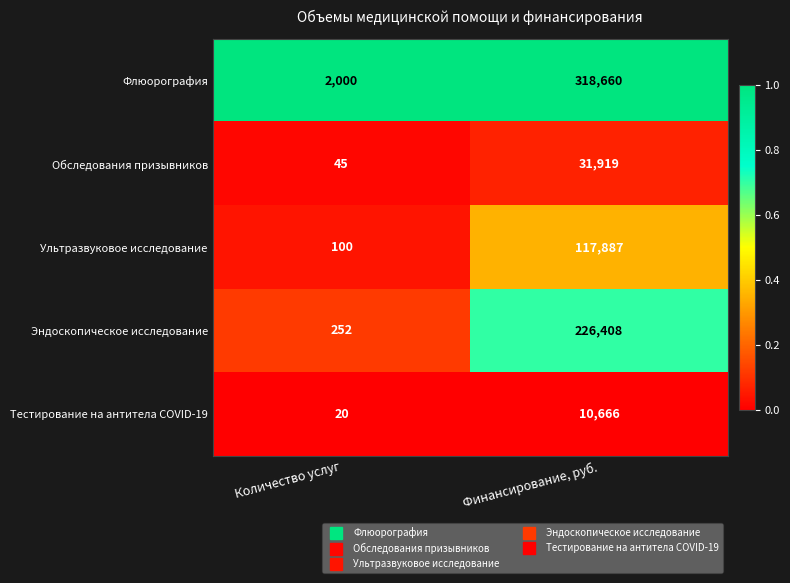

What is the total value across all series at Количество услуг?

2417